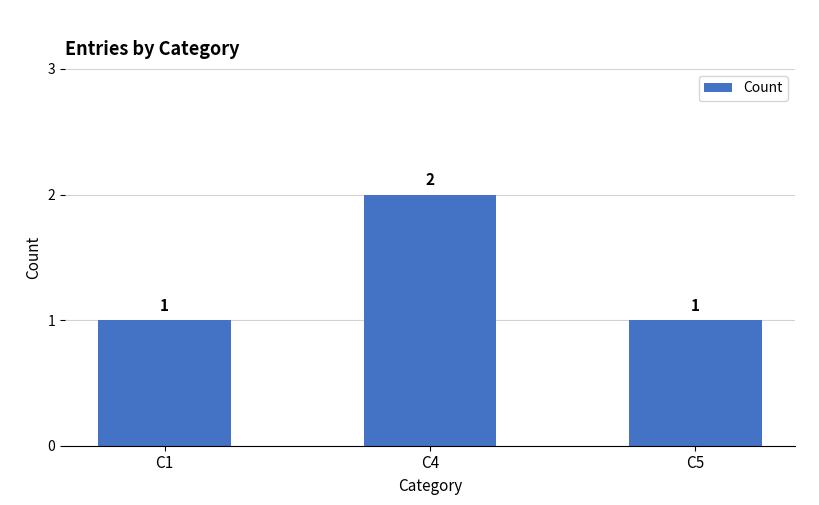

Which category has the highest value across all series?

C4